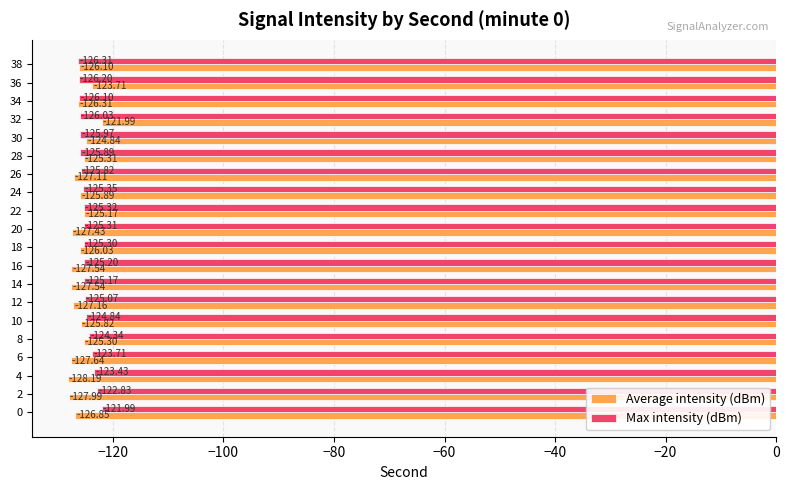

Rank the series by their average value, from lowest to highest.

Average intensity (dBm), Max intensity (dBm)